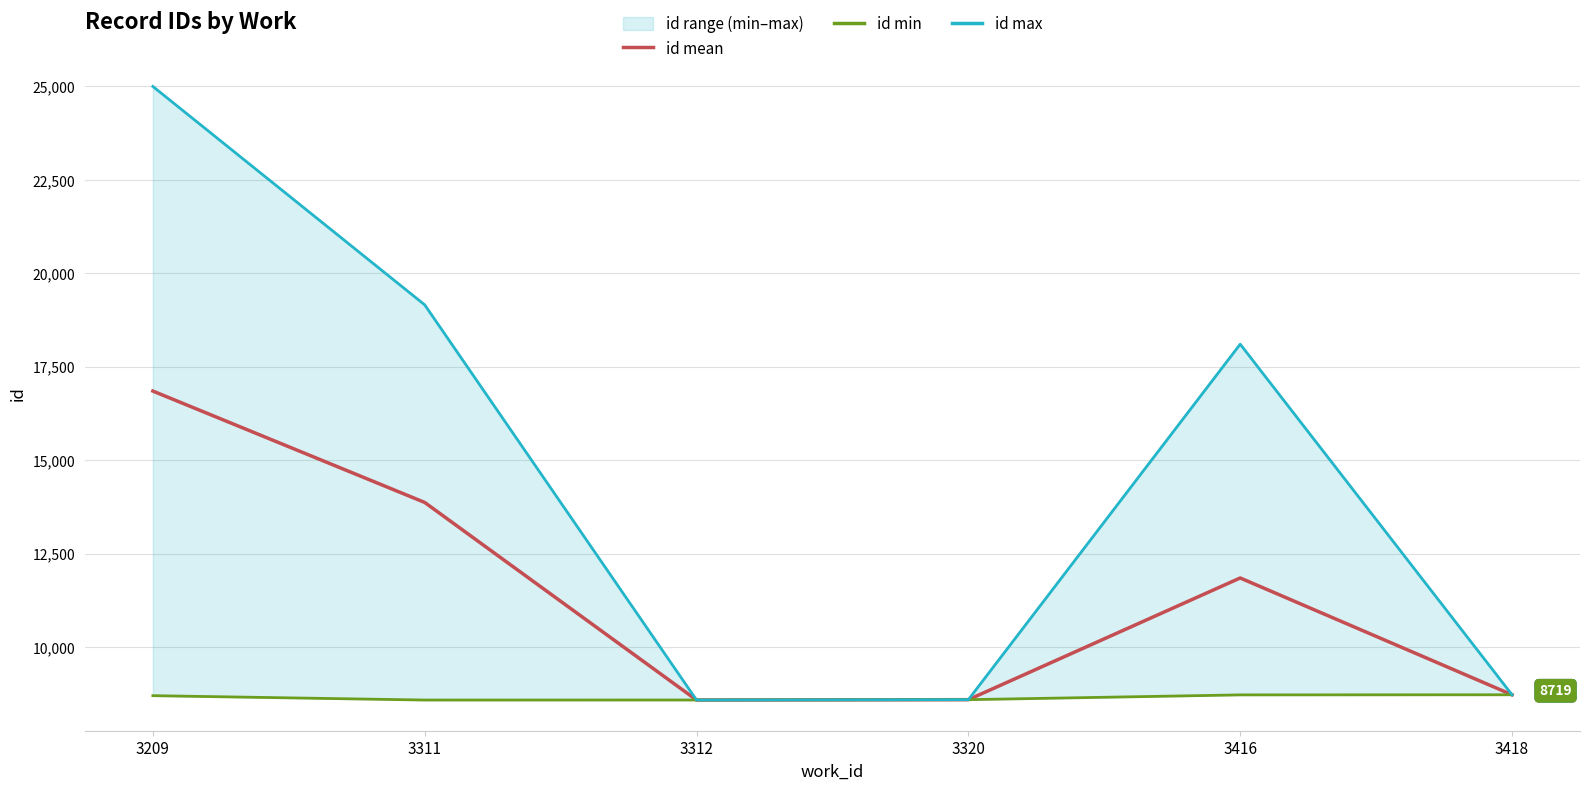

At 3418, list the series in order from largest to smallest.

id mean, id min, id max